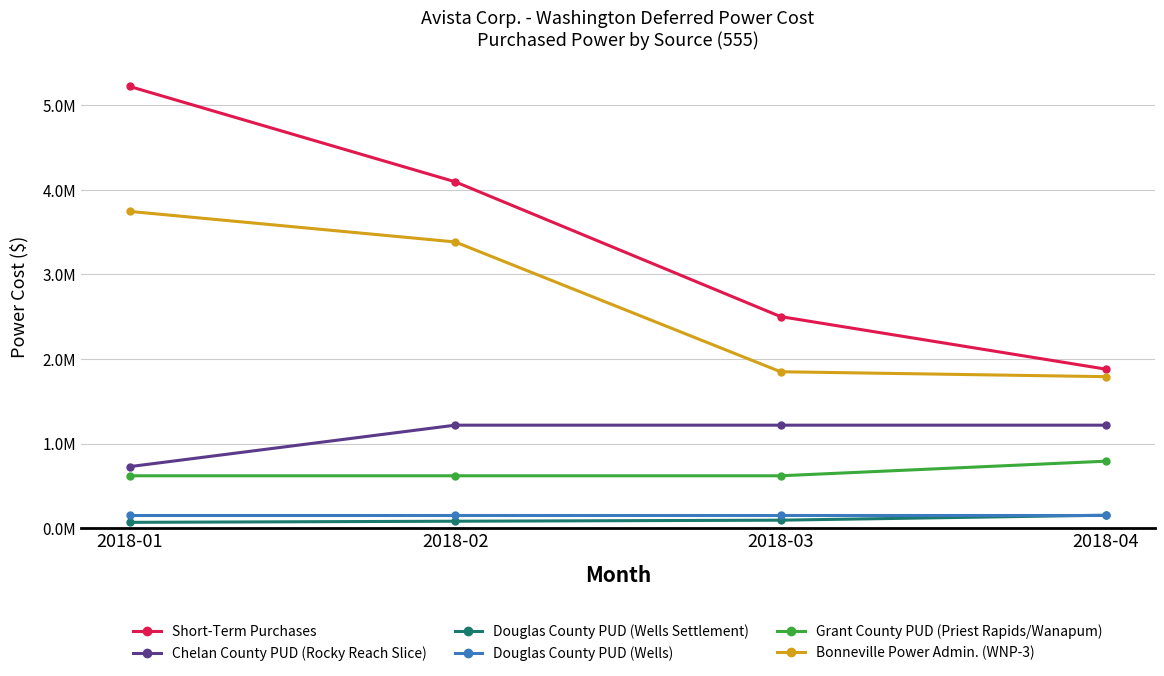

At 2018-02, list the series in order from smallest to largest.

Douglas County PUD (Wells Settlement), Douglas County PUD (Wells), Grant County PUD (Priest Rapids/Wanapum), Chelan County PUD (Rocky Reach Slice), Bonneville Power Admin. (WNP-3), Short-Term Purchases